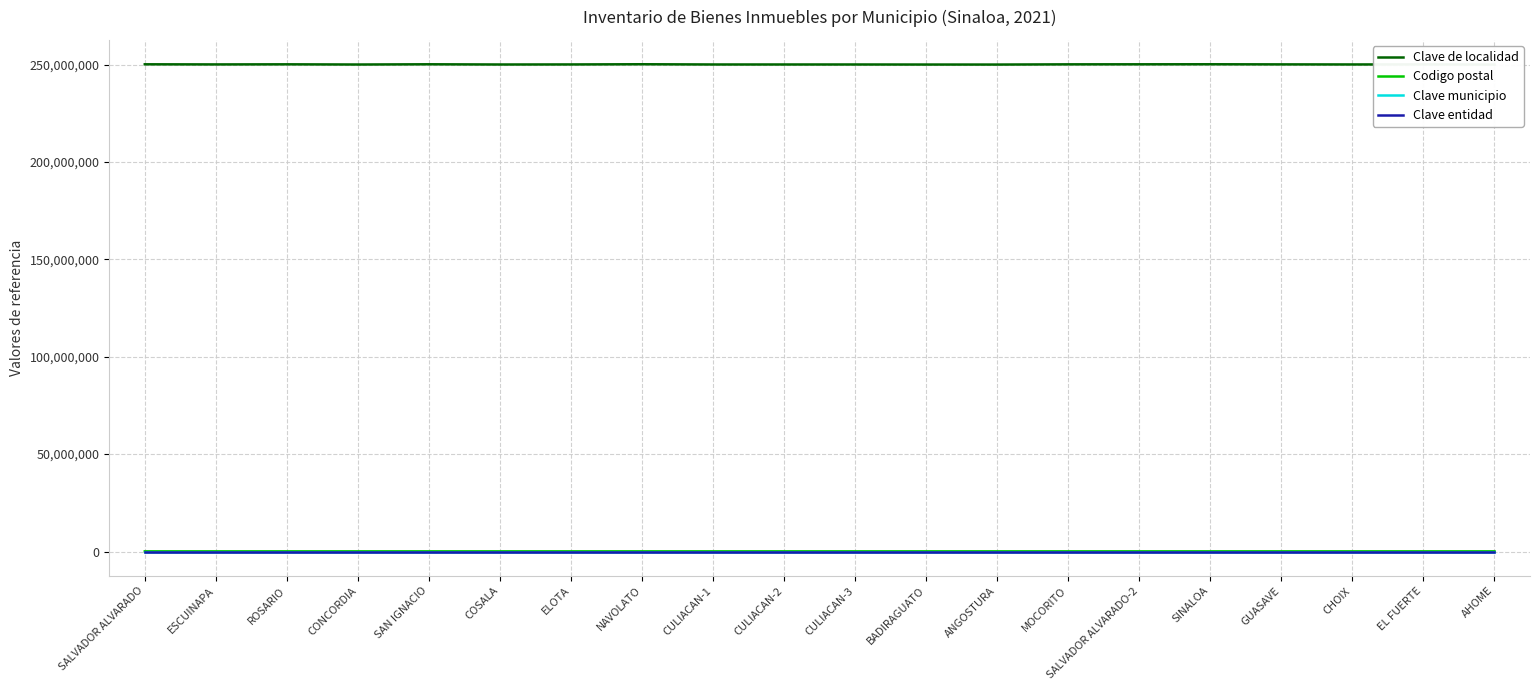

How many data points in Codigo postal are less than 81520?

10